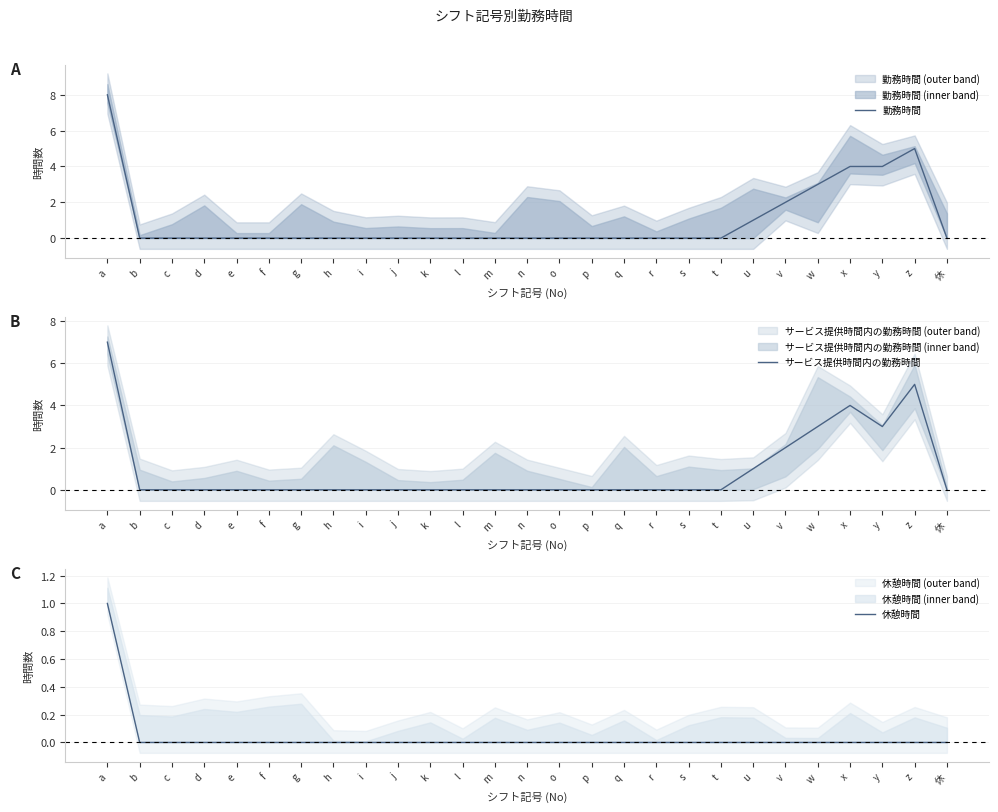

Is this an area chart (filled region under the line)?

No